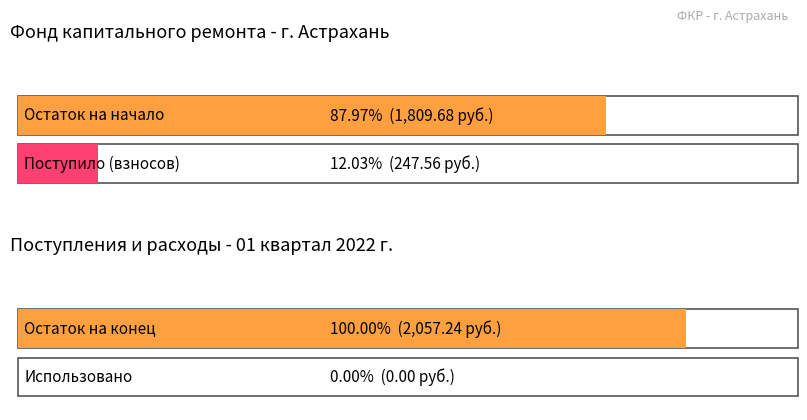

At which category is the sum across all series the highest?

Остаток на конец